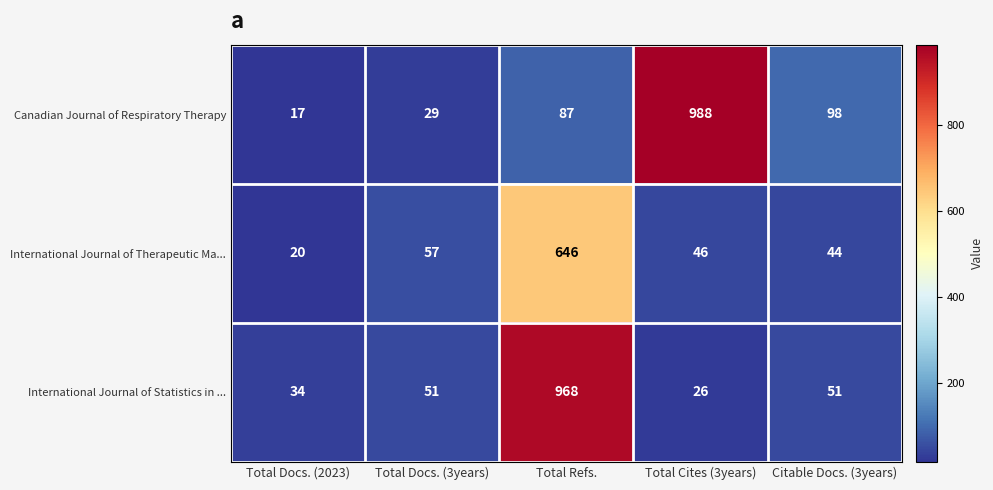

What is the greatest value displayed?

988